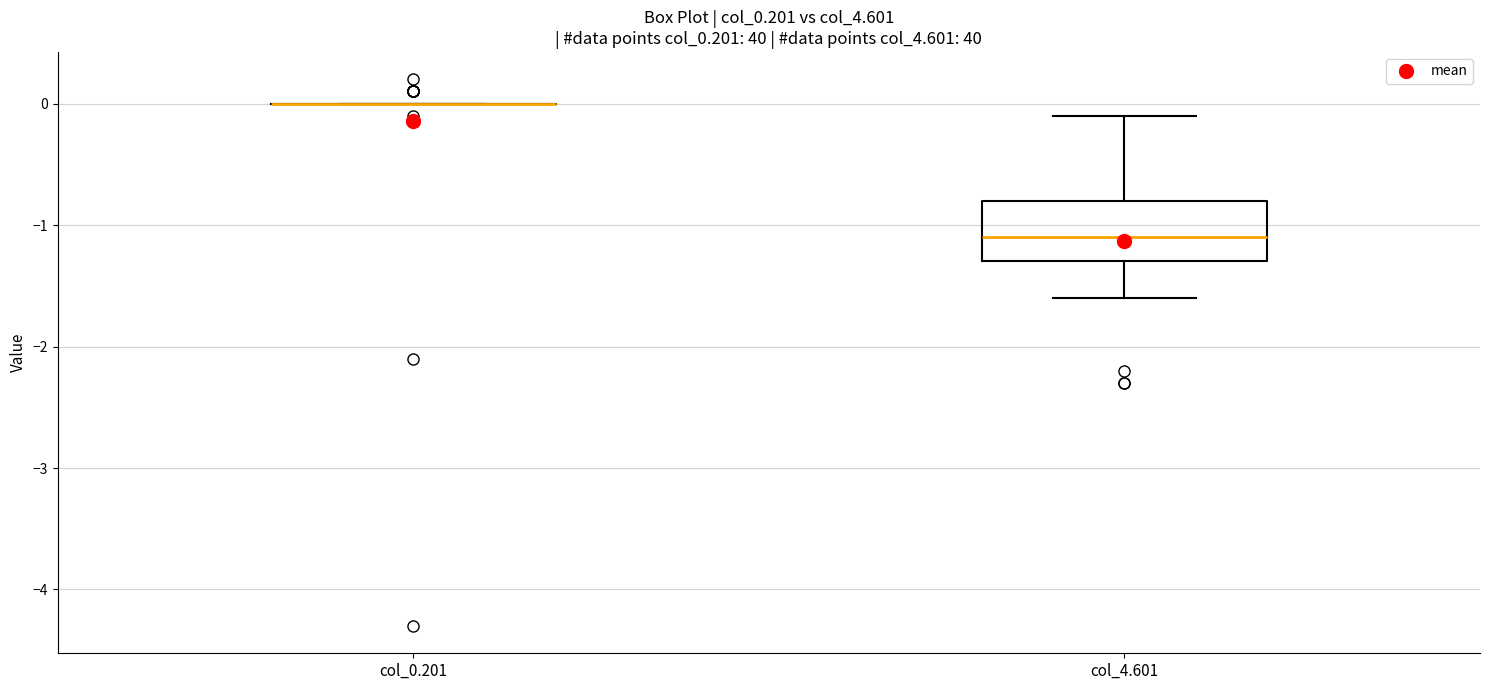

Where does the median line of the box for col_4.601 sit on the y-axis? The values are not printed on the chart, so give them approximately, as read against the axis.

-1.1